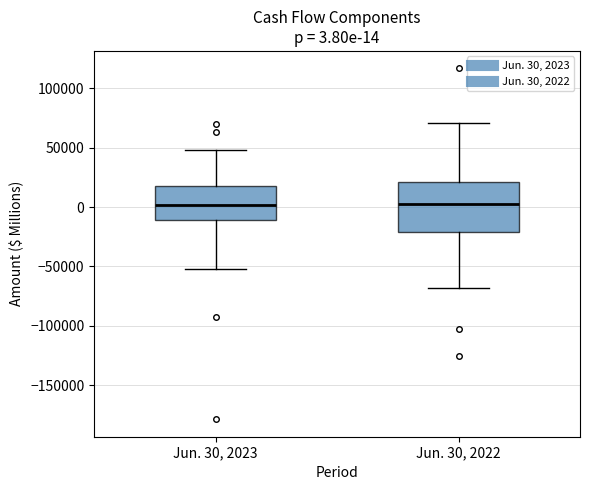

Which box is the tallest, from its lower edge to its upper edge?

Jun. 30, 2022